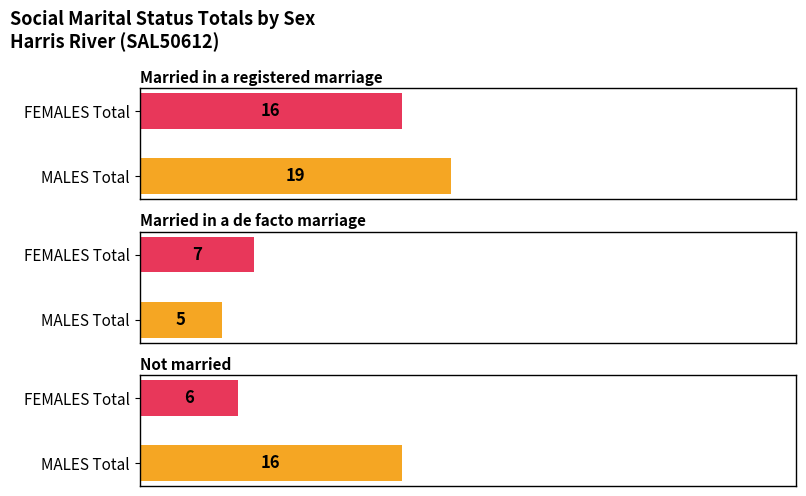

What is the total value across all series at MALES?

40